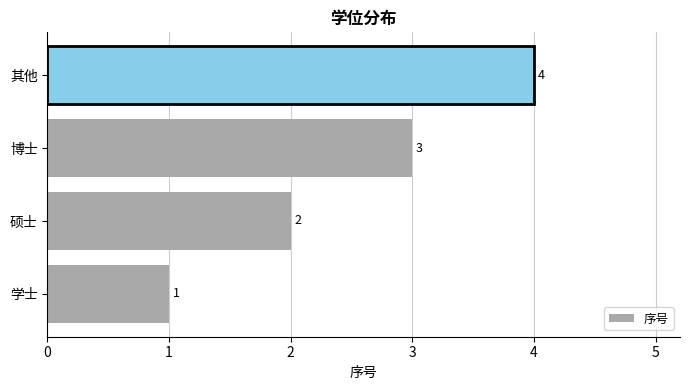

At which category does the chart reach its peak across all series?

其他